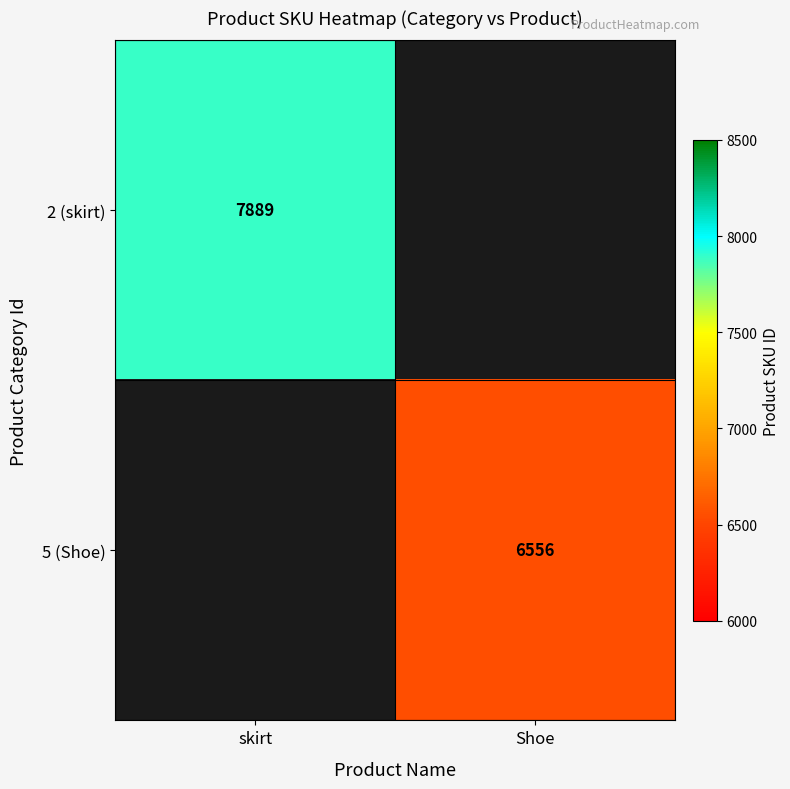

Is the value of 5 (Shoe) at Shoe greater than the value of 2 (skirt) at skirt?

No